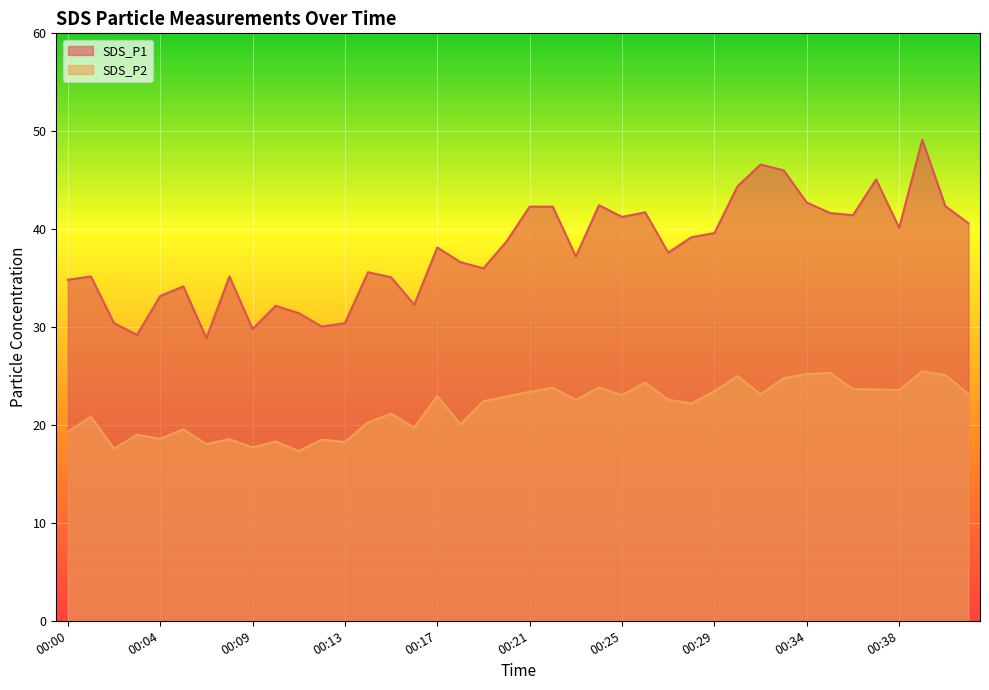

In SDS_P1, how many points are lower than both neighbors (excluding endpoints)?

11